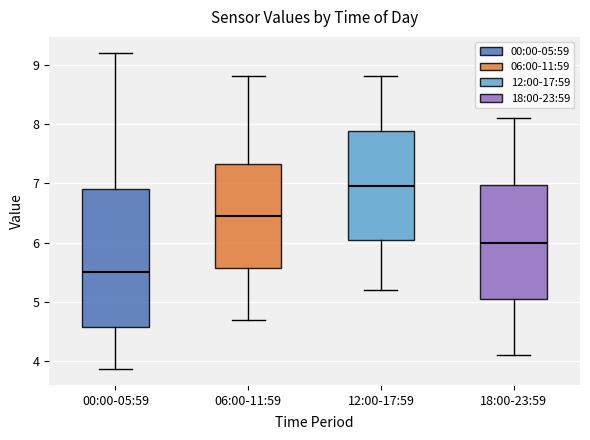

Where is the lower edge of the box for 12:00-17:59 on the y-axis? The values are not printed on the chart, so give them approximately, as read against the axis.

6.1